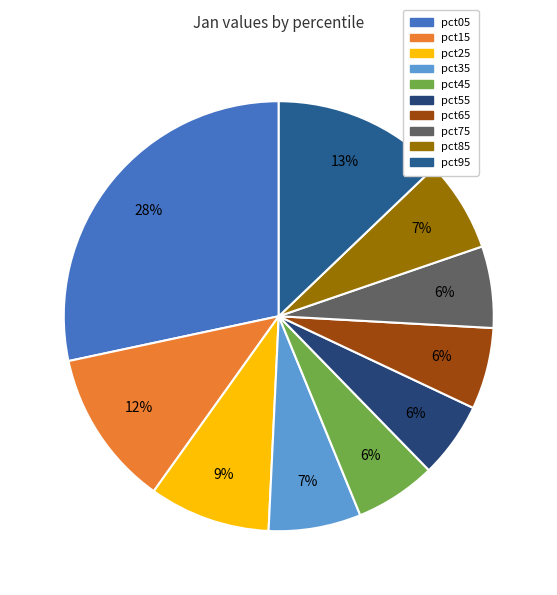

The pct75 slice represents 6% of the pie. True or false?

True